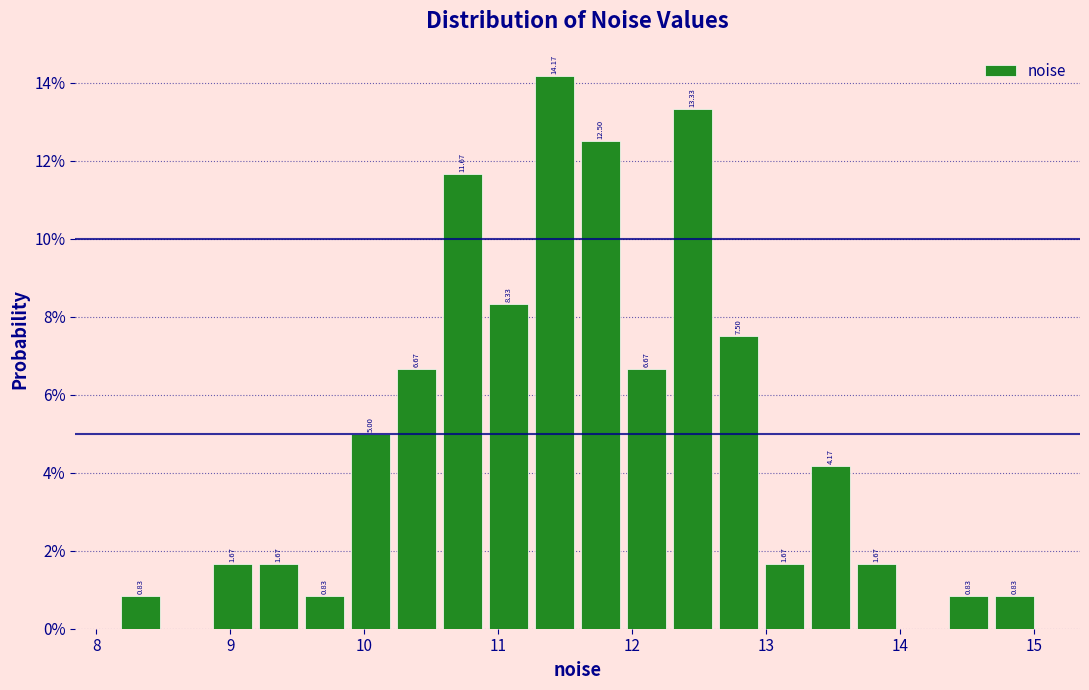

Read against the x-axis, roughly where is the centre of the tallest bar?

11.4